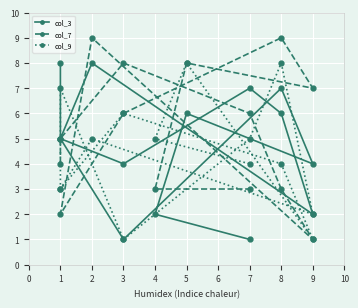

How many values in the col_3 series exceed 5?

6